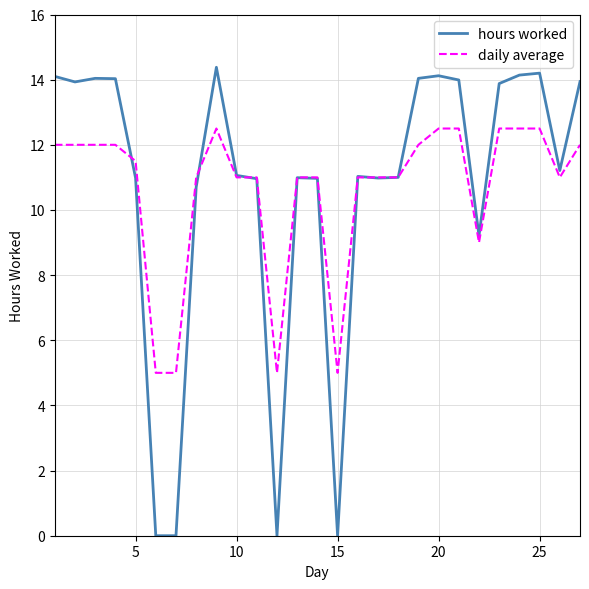

List the series in order of their peak value, highest first.

hours worked, daily average